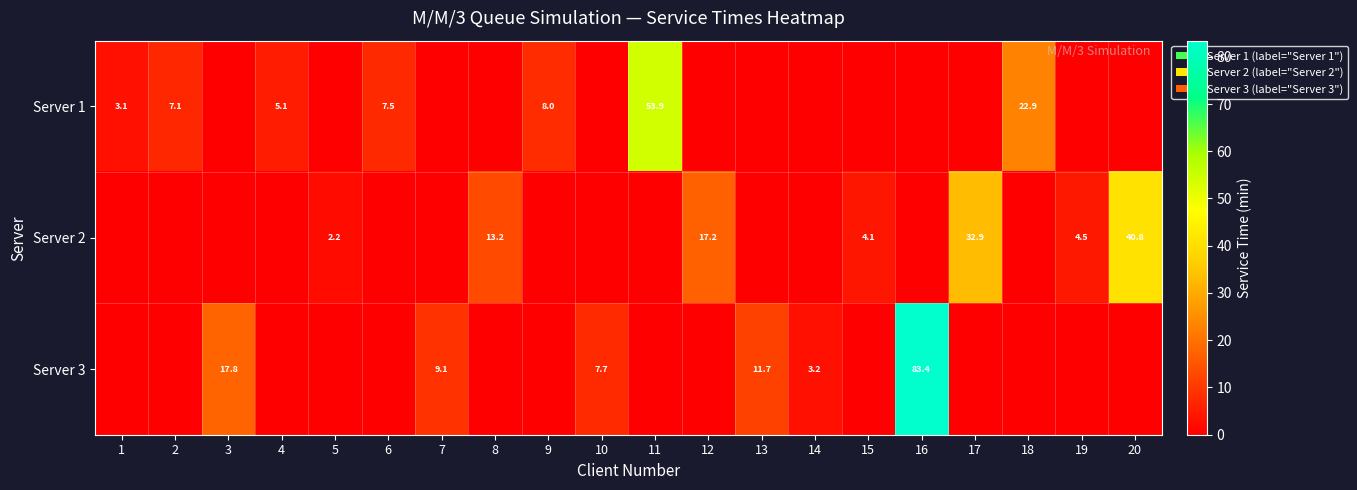

Is it true that Server 3 equals 11.7 at 13?

True